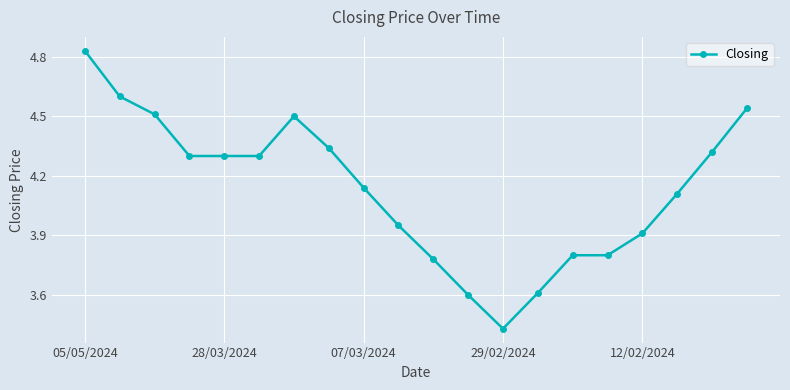

What is the difference between the maximum and minimum values?

1.4